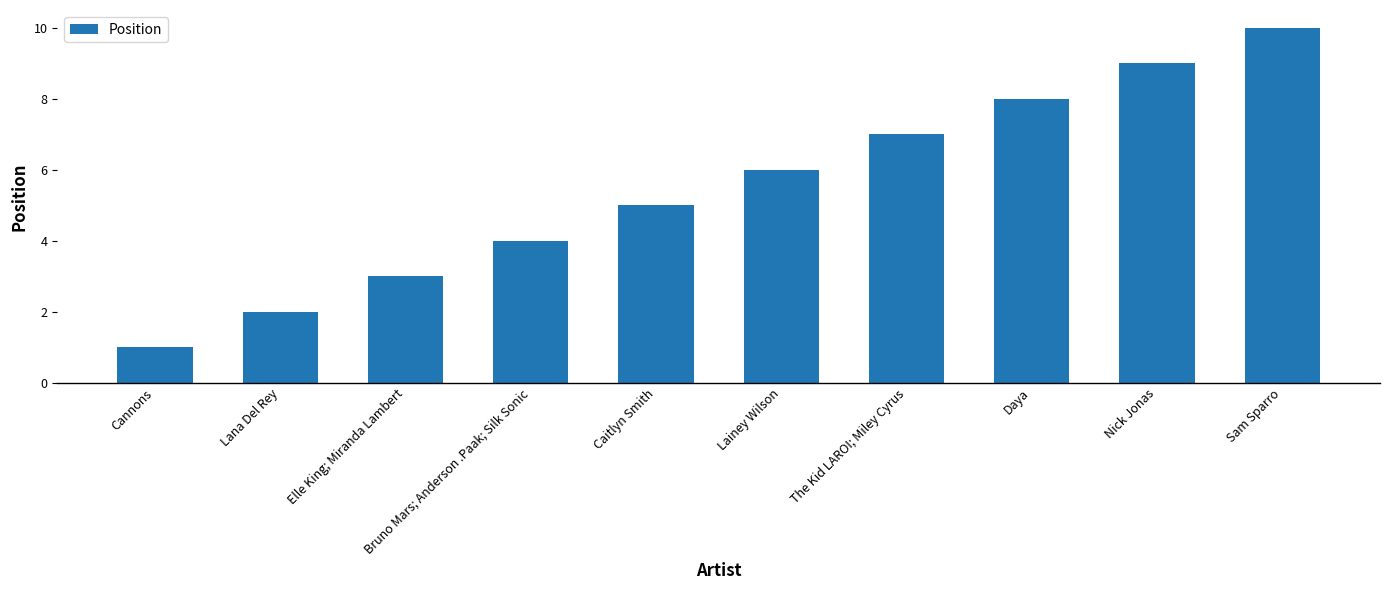

How many categories are shown in the chart?

10